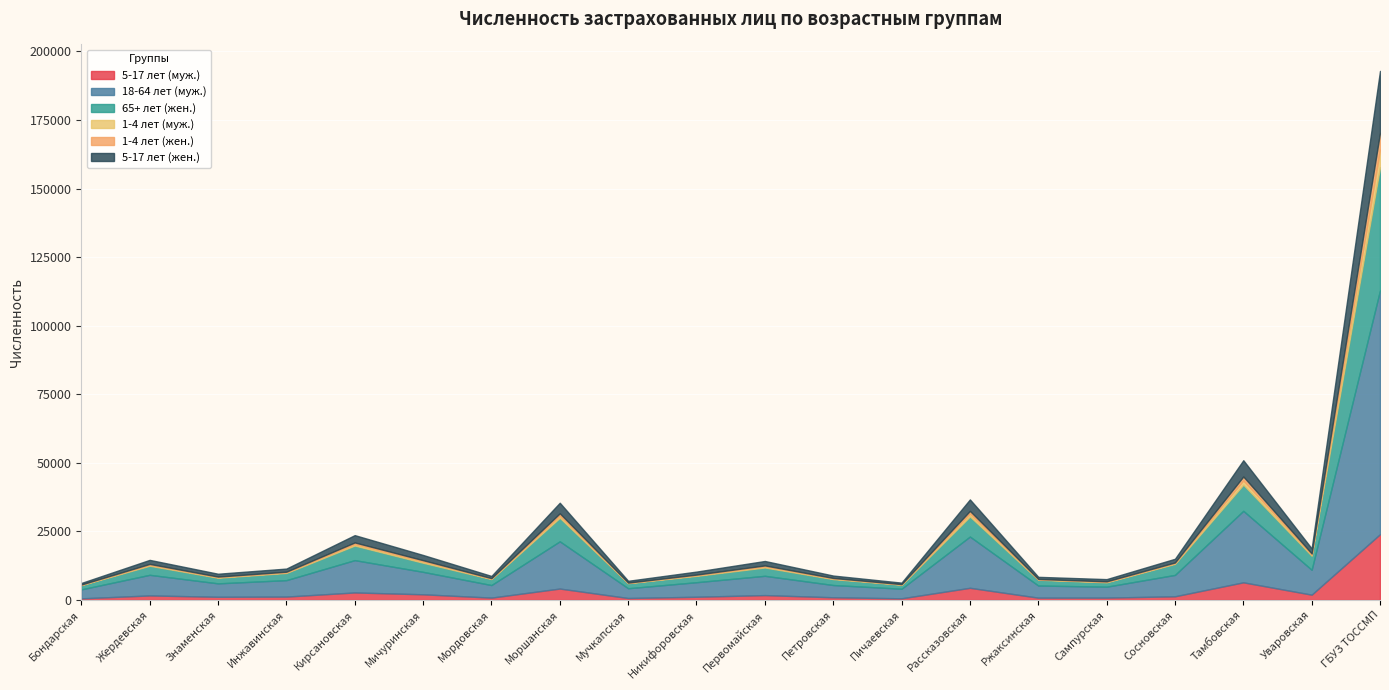

Count the number of categories in the chart.

20